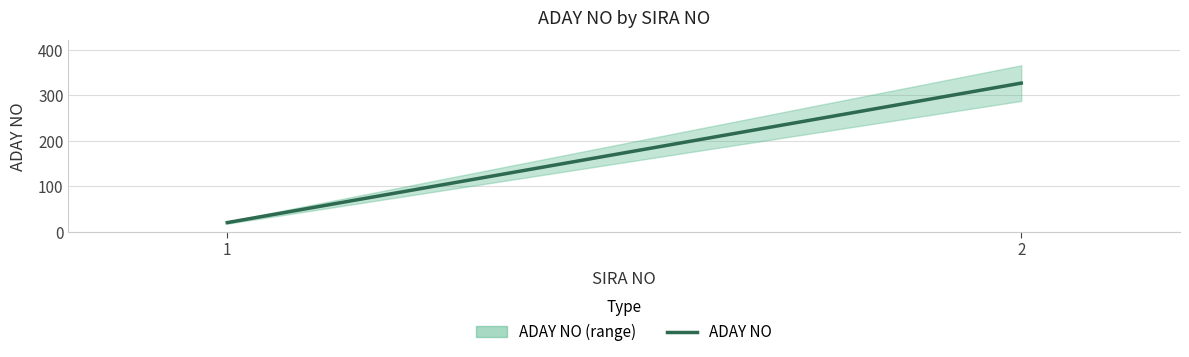

What is the sum of all values?

347